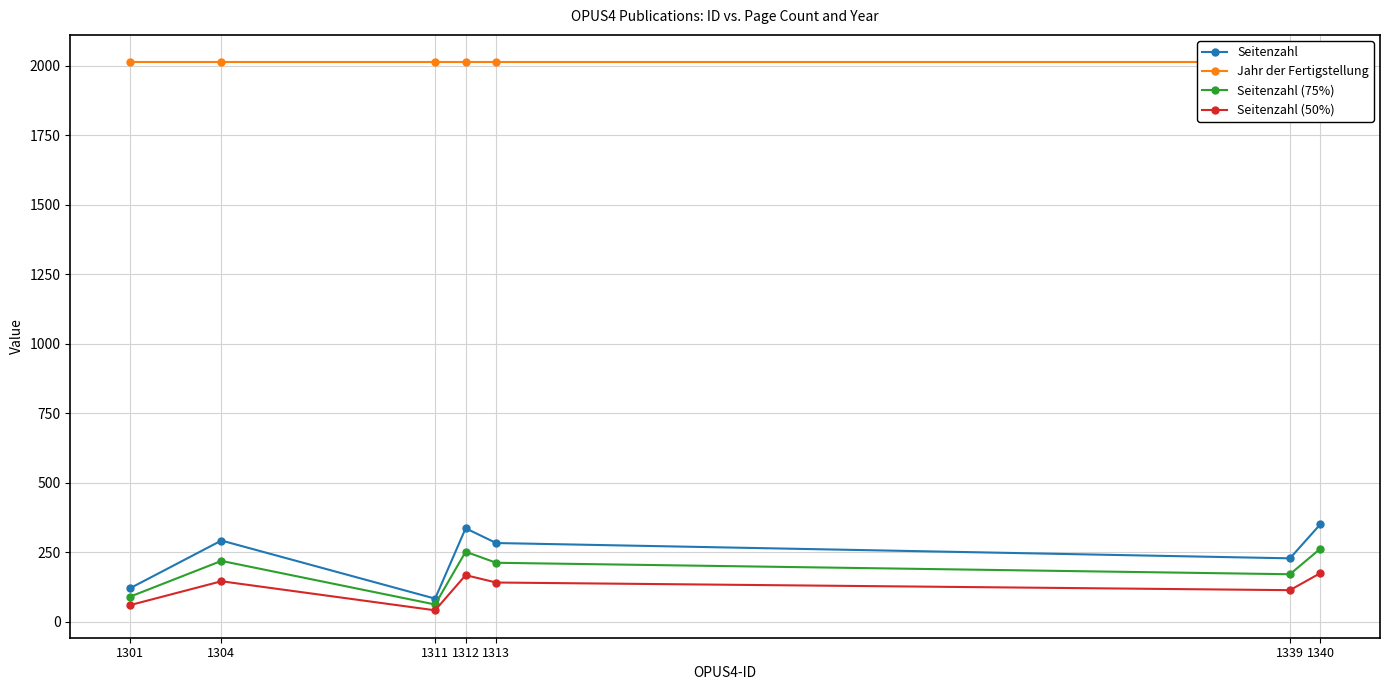

What is the highest value of the Jahr der Fertigstellung series?

2013.0